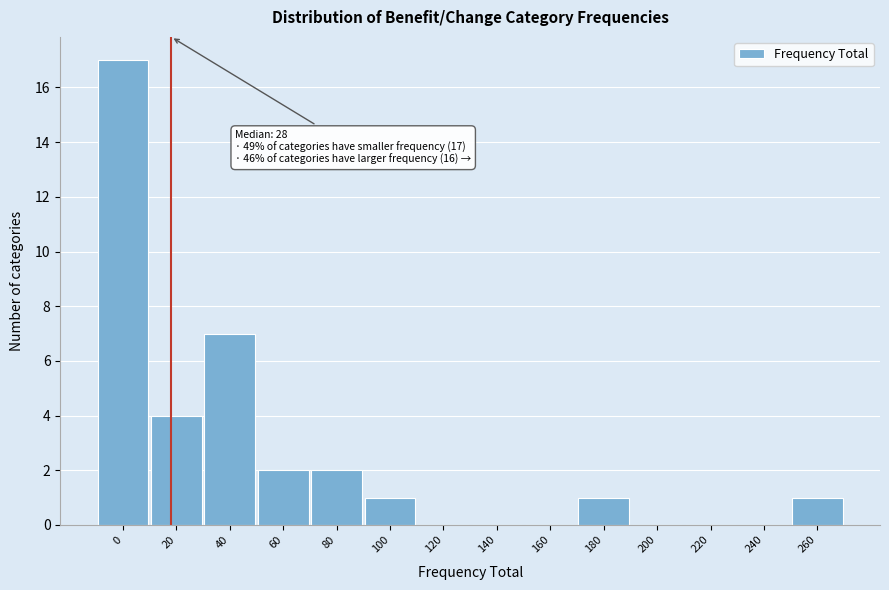

Reading left to right, list all the values displayed in this chart.

0=17	20=4	40=7	60=2	80=2	100=1	120=0	140=0	160=0	180=1	200=0	220=0	240=0	260=1